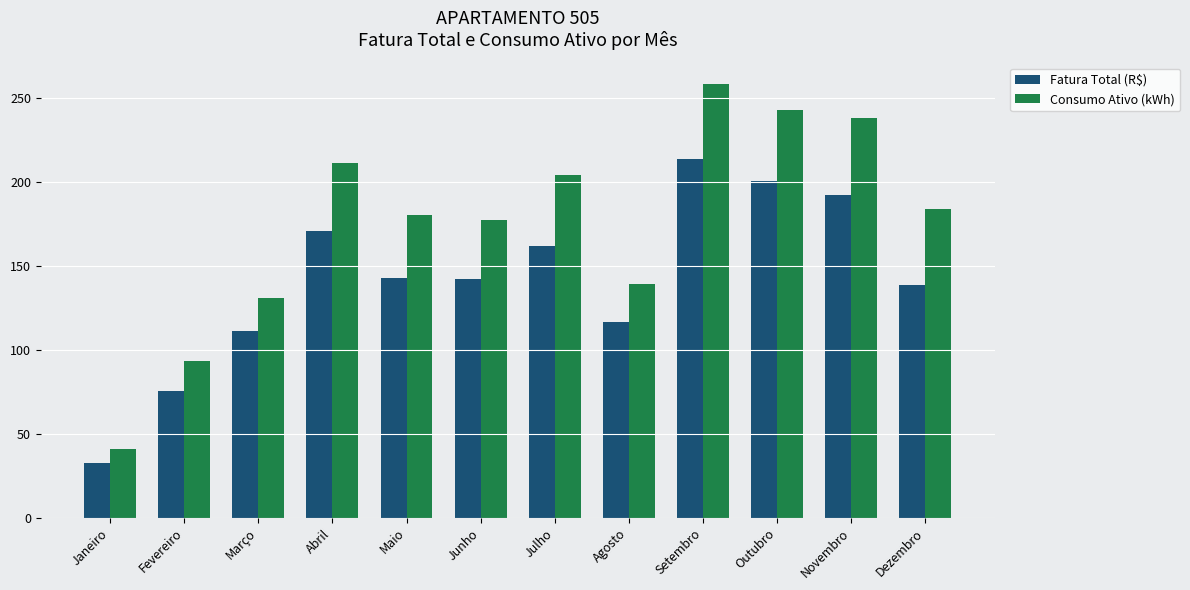

What are all the series names shown in the legend?

Fatura Total (R$), Consumo Ativo (kWh)